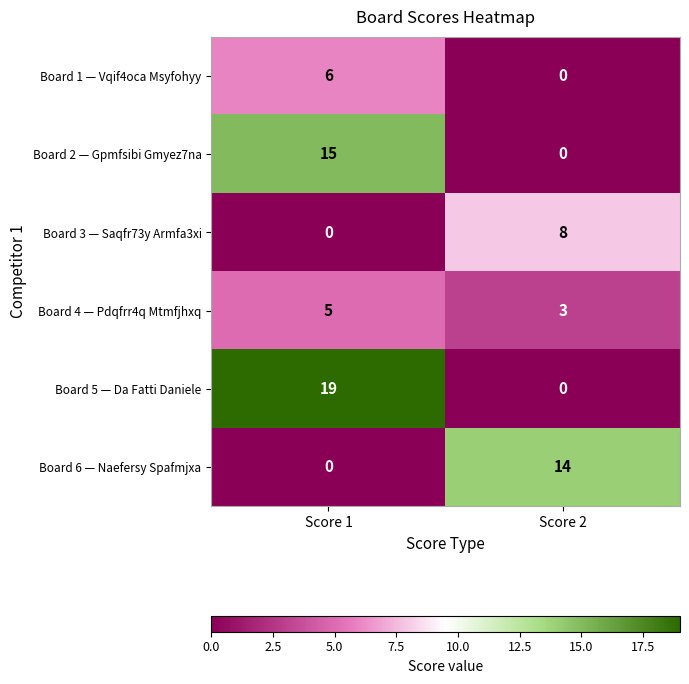

What is the sum of the Board 5 — Da Fatti Daniele values at Score 2 and Score 1?

19